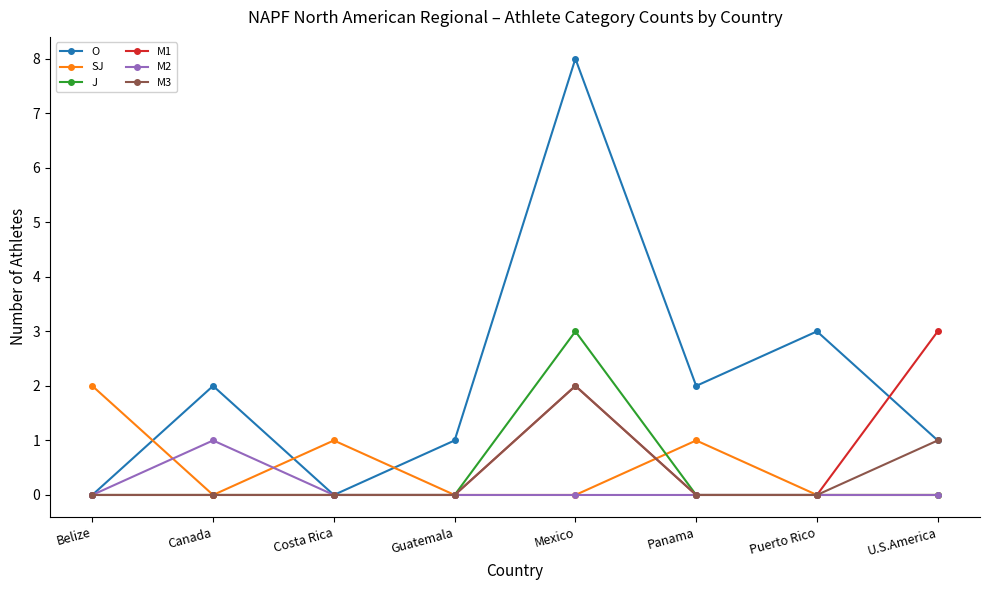

What is the difference between the maximum and minimum values in the M2 series?

1